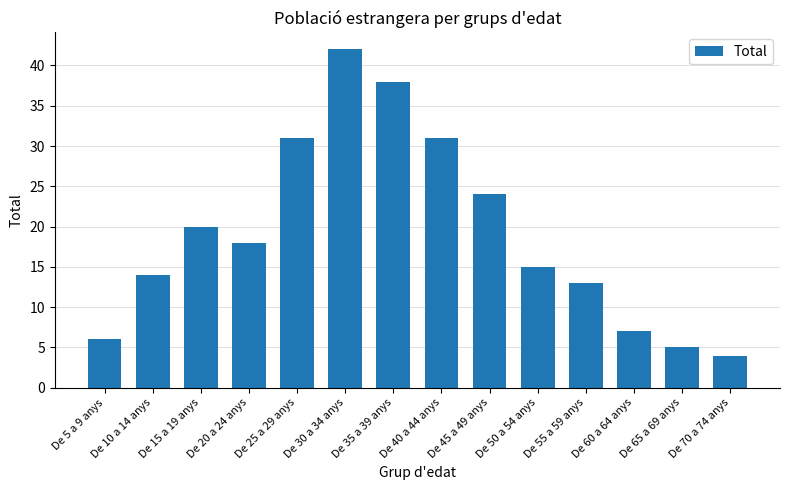

What is the label of the 4th bar from the right?

De 55 a 59 anys